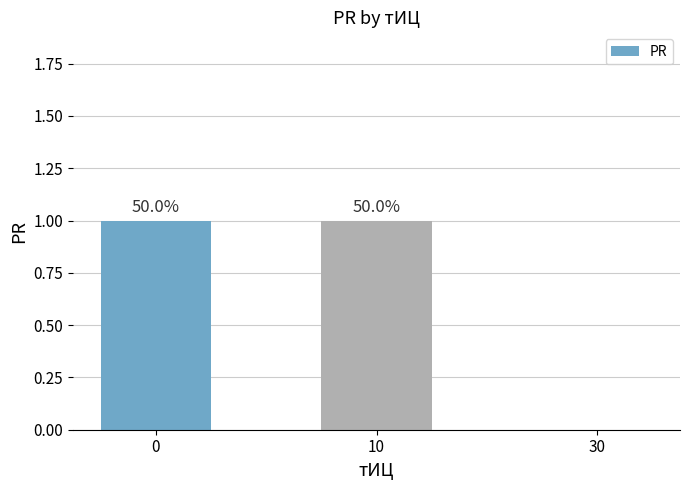

Are the bars grouped side by side (vs. stacked)?

No